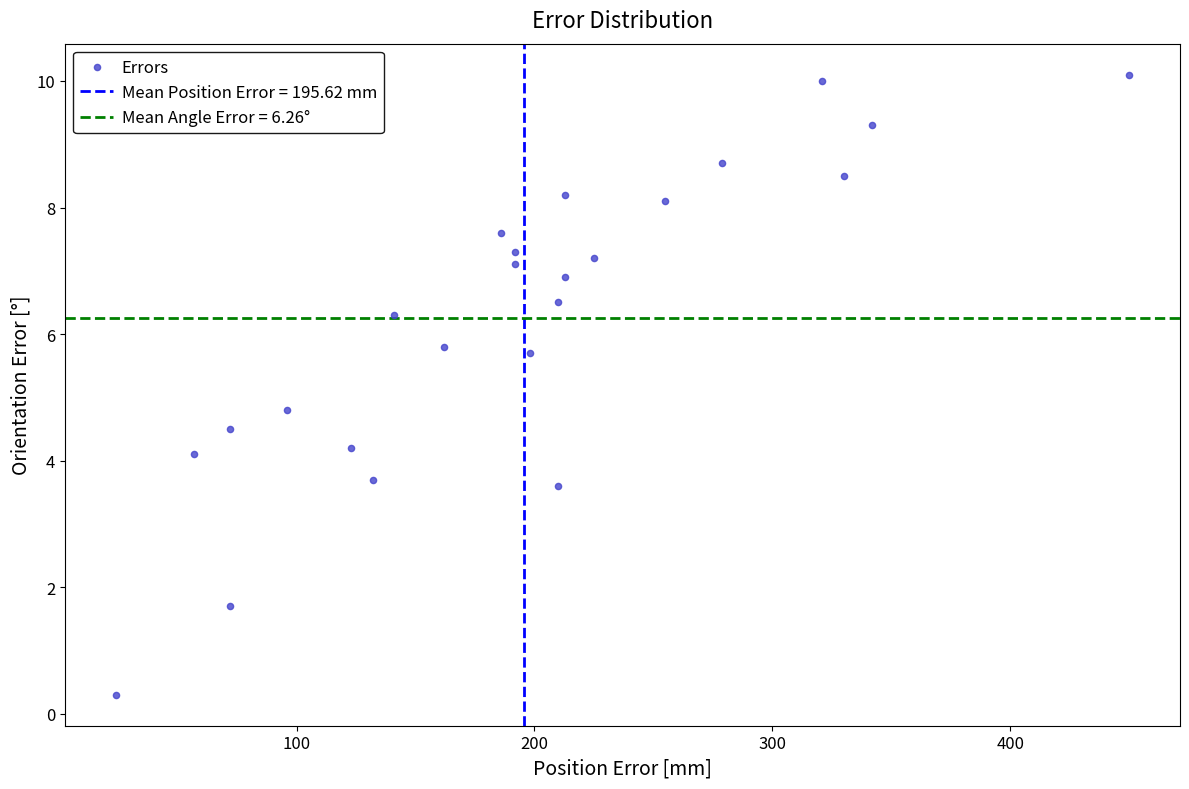

What is the range of Y values (max minus min)?

9.8